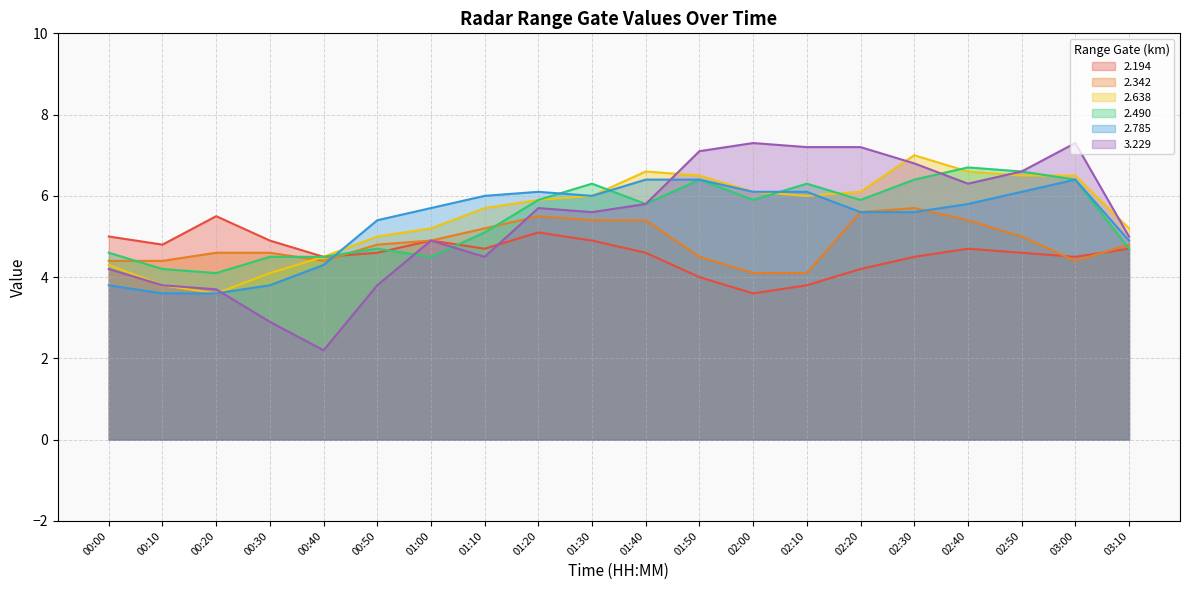

At 00:30, list the series in order from largest to smallest.

2.194, 2.342, 2.490, 2.638, 2.785, 3.229